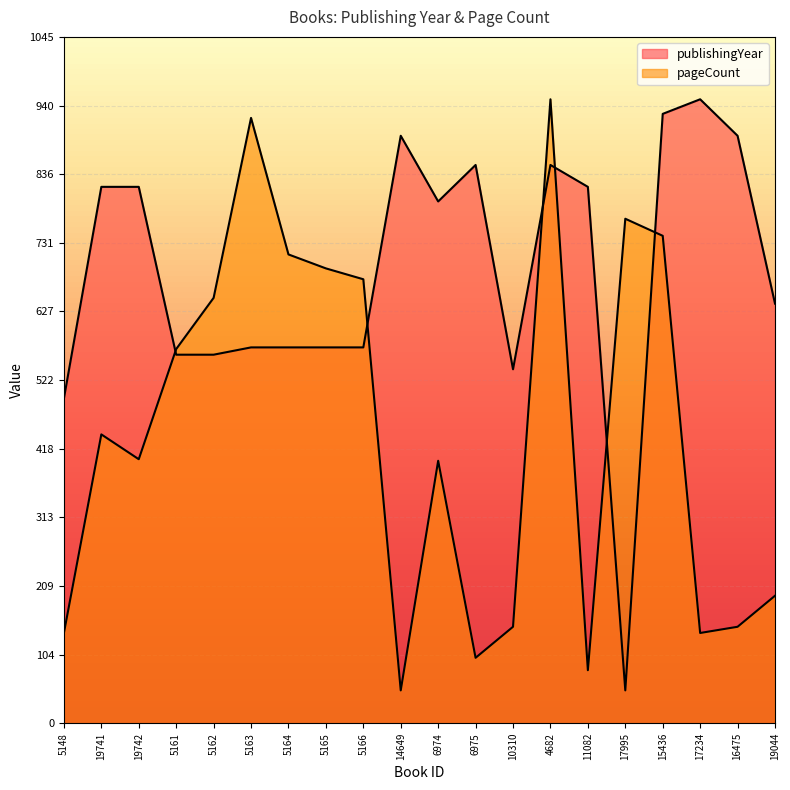

Reading left to right, transcribe all the data shown in this chart.

publishingYear: 494.4	816.7	816.7	561.1	561.1	572.2	572.2	572.2	572.2	894.4	794.4	850.0	538.9	850.0	816.7	50.0	927.8	950.0	894.4	638.9
pageCount: 137.4	439.8	402.0	569.7	647.6	921.7	713.8	692.5	676.0	50.0	399.6	99.6	146.9	950.0	80.7	768.1	742.1	137.4	146.9	194.1